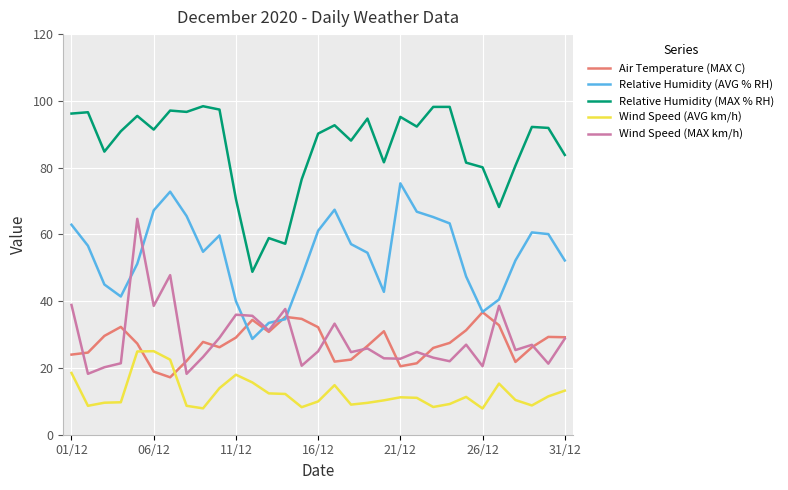

What is the greatest value displayed?

98.4